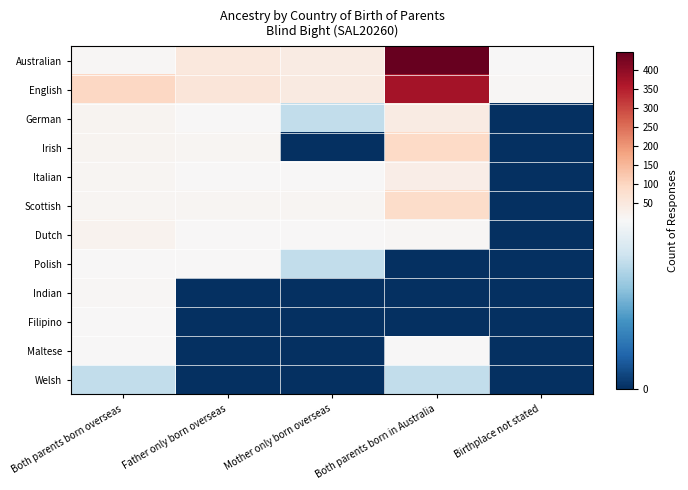

Rank the series by their maximum value, from highest to lowest.

Australian, English, Irish, Scottish, German, Italian, Dutch, Indian, Filipino, Polish, Maltese, Welsh